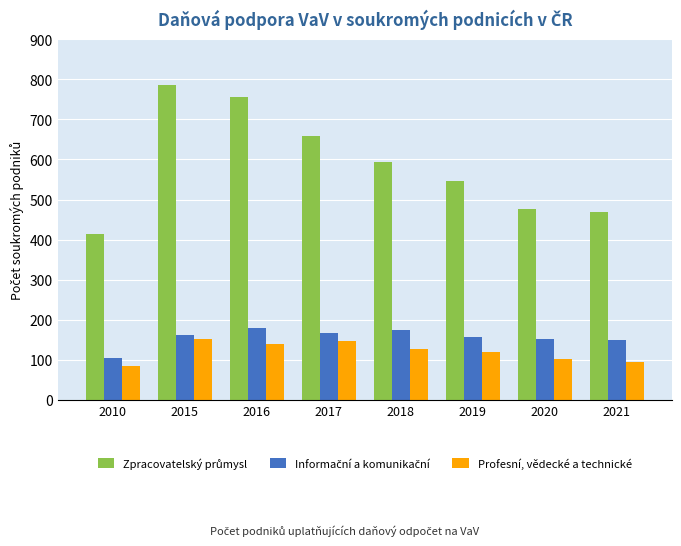

What is the total value across all series at 2010?

603